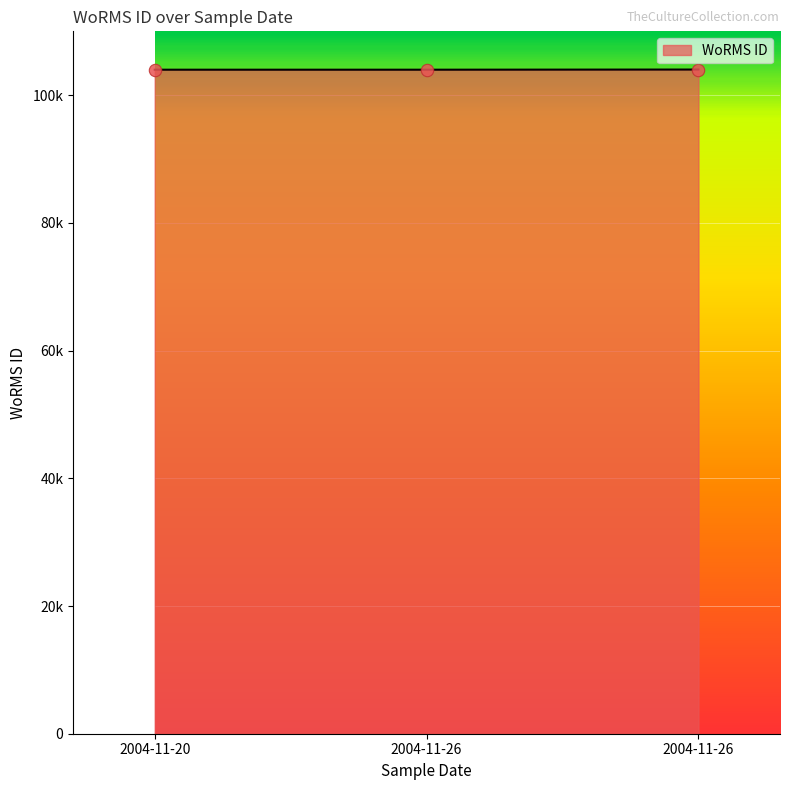

Between 2004-11-20 and 2004-11-26, which is larger?

2004-11-20